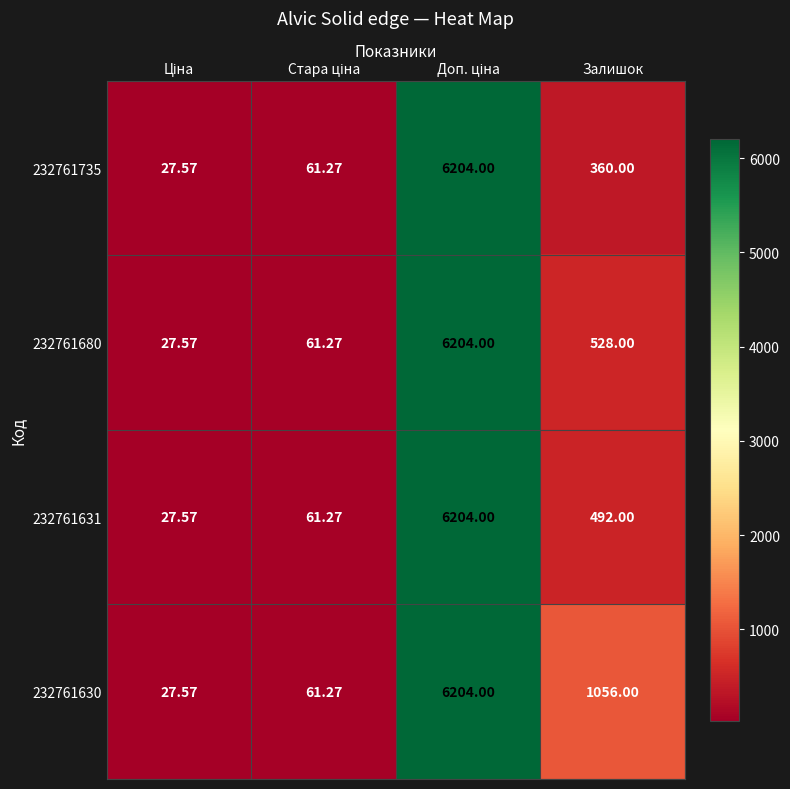

How many data points does each series have?

4